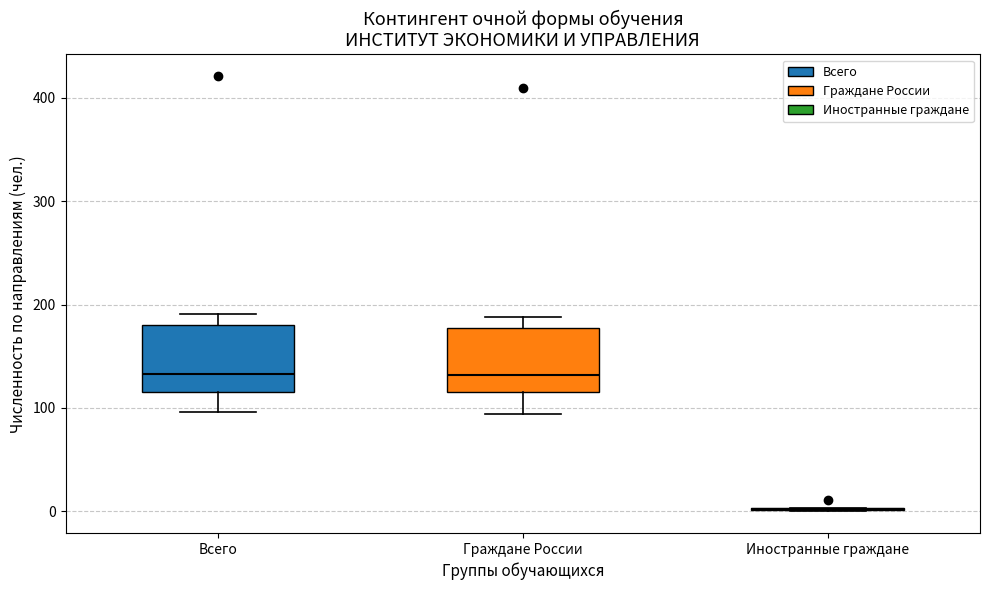

Reading left to right, read every box against the y-axis: the position of its median line, the range the box covers, and the ends of its whiskers. The values are not printed on the chart, so give them approximately, as read against the axis.

Всего: median 130, box 120 to 180, whiskers 100 to 190
Граждане России: median 130, box 120 to 180, whiskers 90 to 190
Иностранные граждане: box collapsed to a line at 0, whiskers 0 to 0